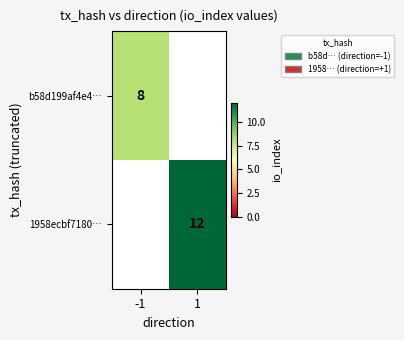

The 1958ecbf7180… series shows 19 at 1. True or false?

False